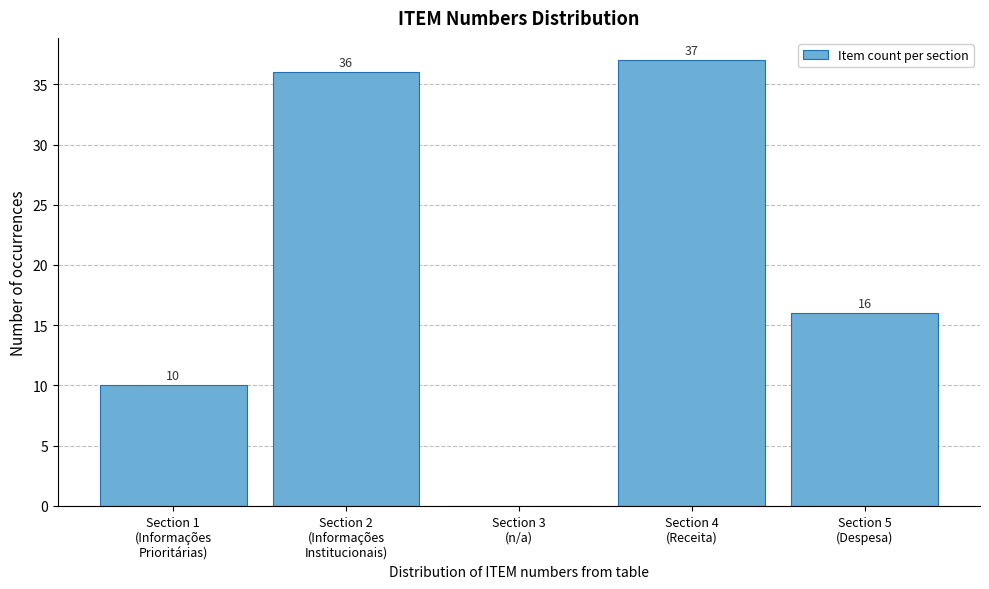

What is the sum of all values?

99